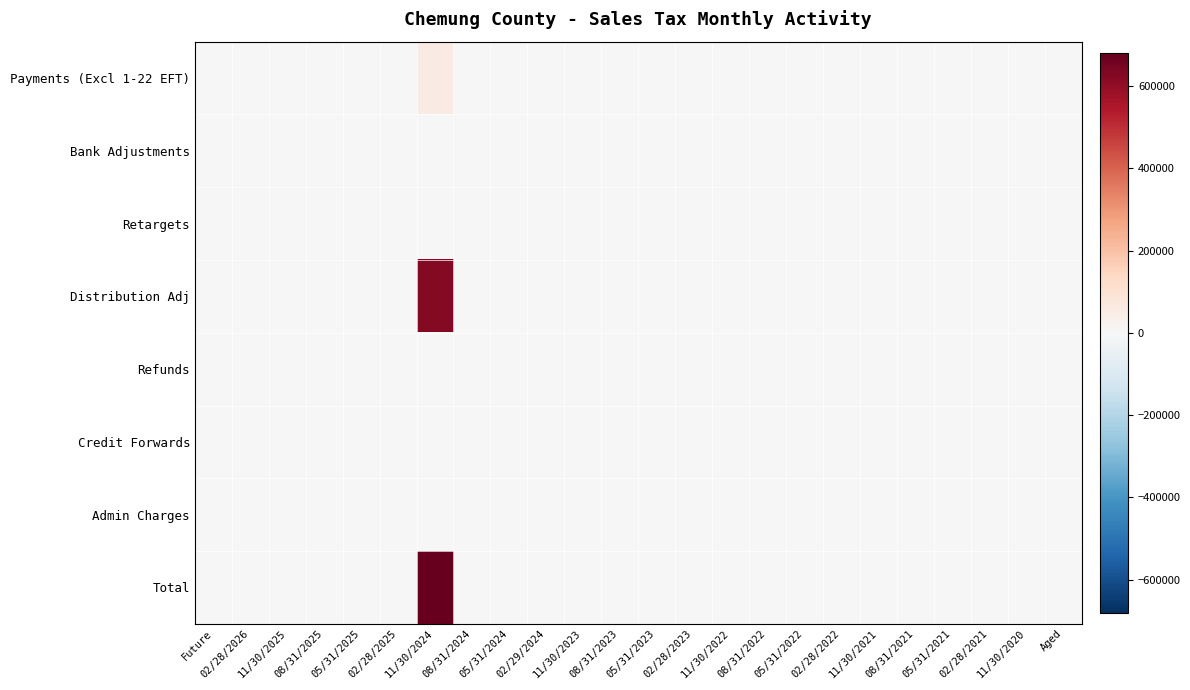

Which has a higher value, 08/31/2023 or 11/30/2023?

08/31/2023